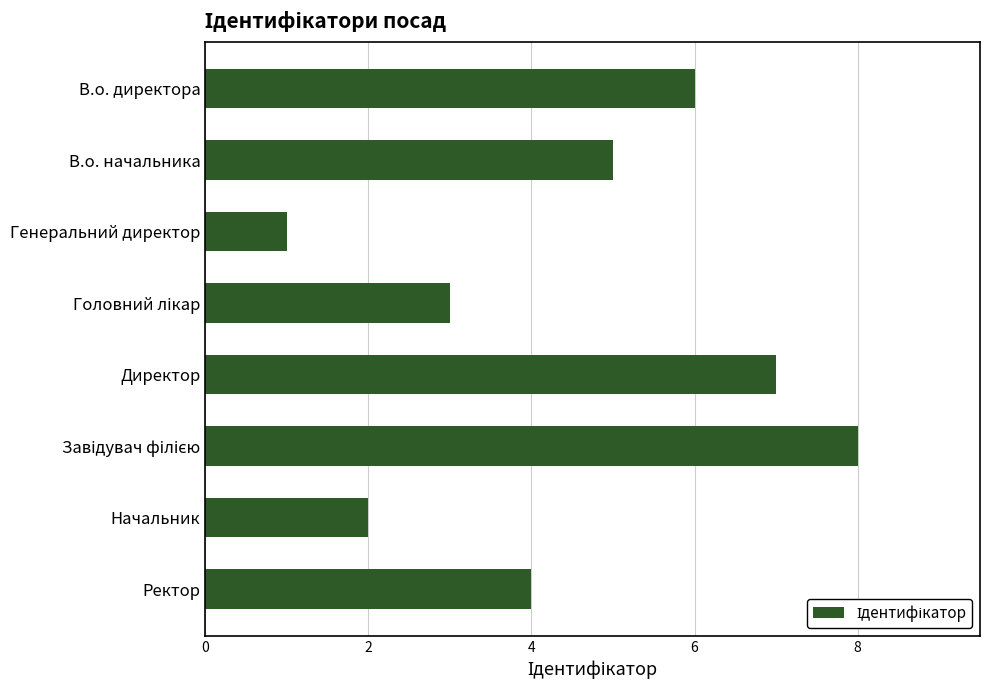

True or false: the data shows 7 at Директор.

True